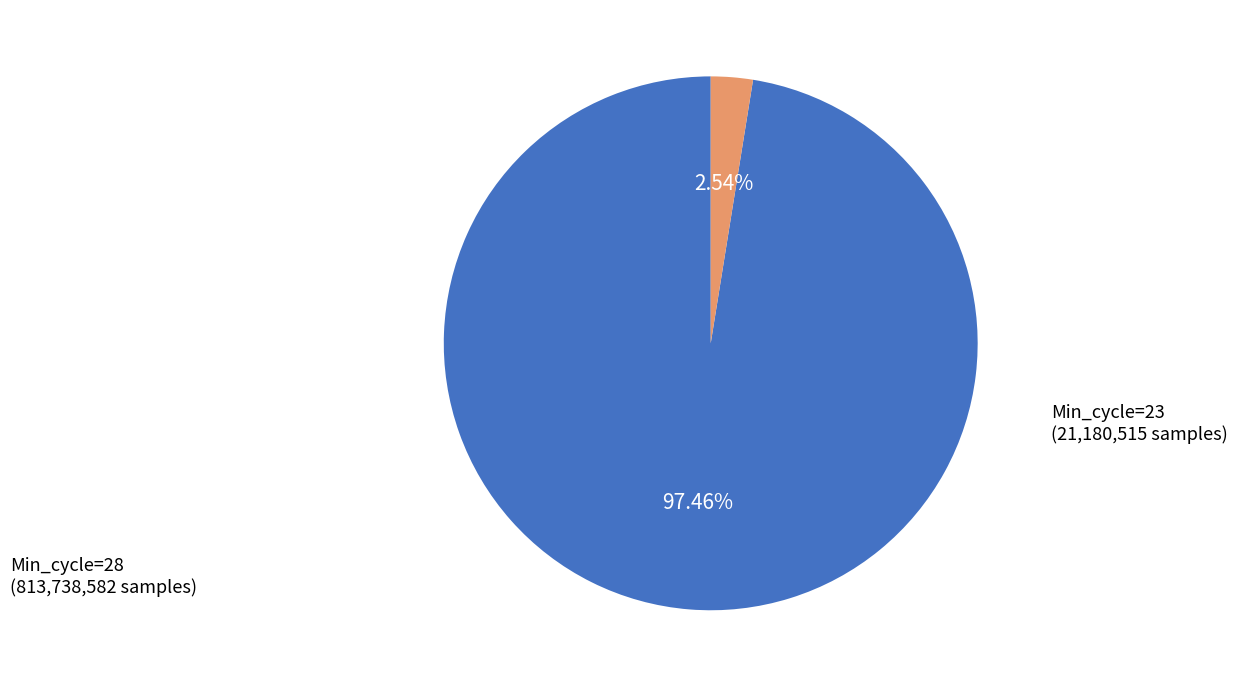

How many slices are in this pie chart?

2